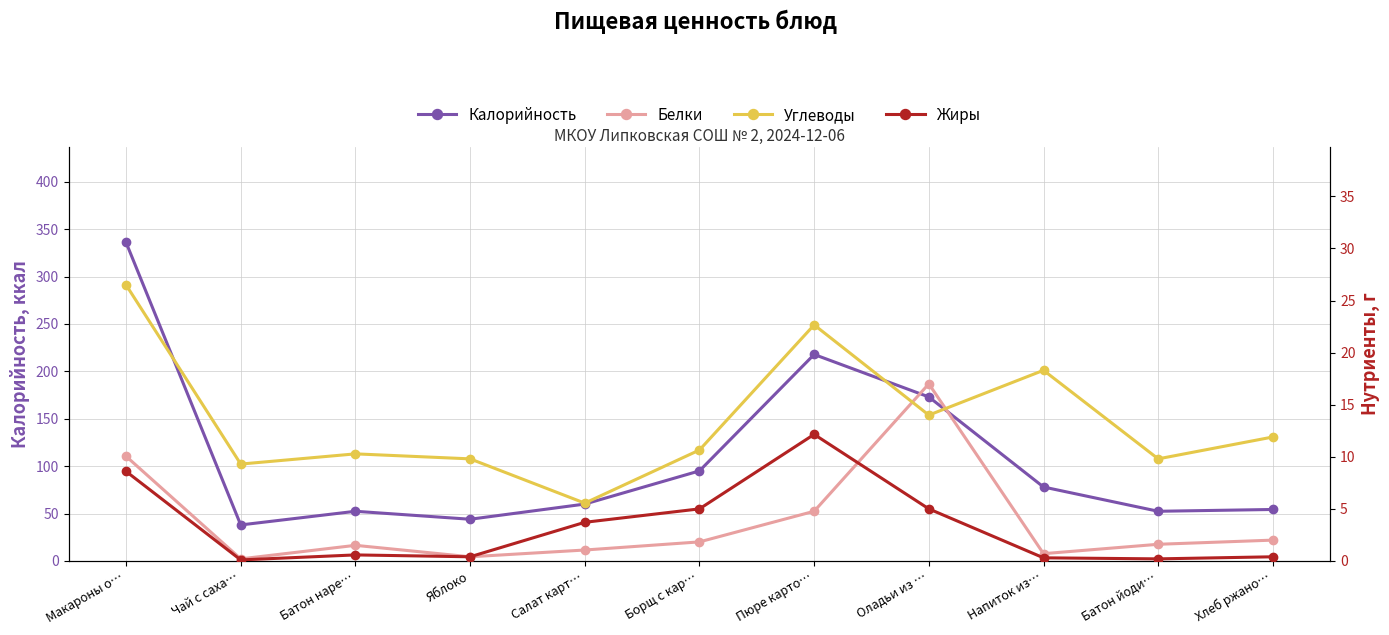

What is the sum of all Калорийность values?

1200.9